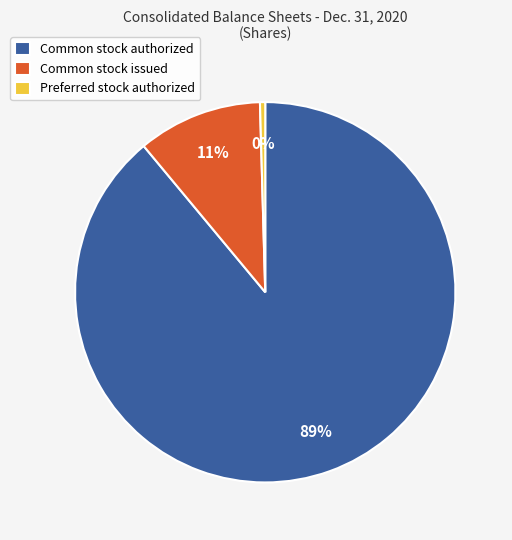

Rank the categories by value from lowest to highest.

Preferred stock authorized, Common stock issued, Common stock authorized